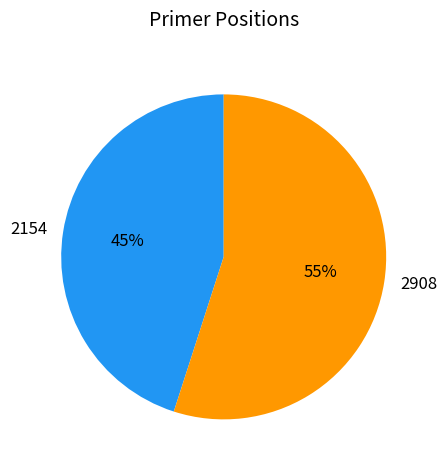

Between 2154 and 2908, which is larger?

2908